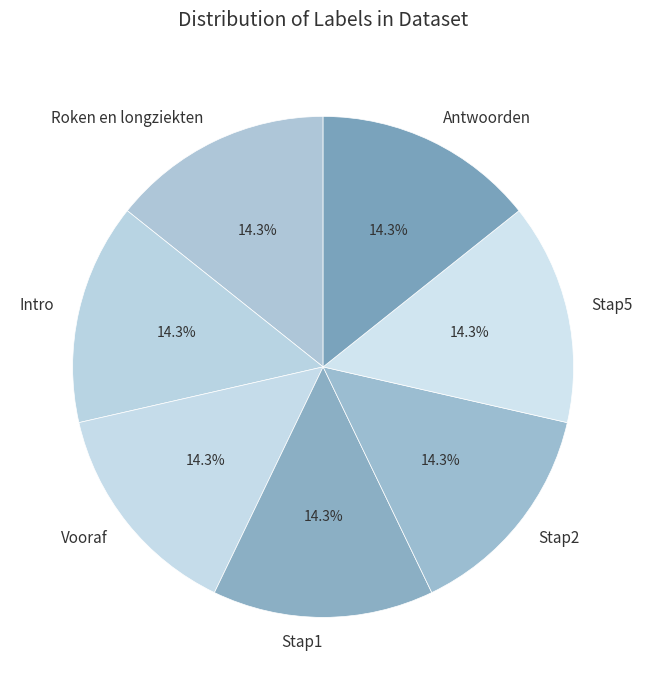

What portion of the pie excludes Vooraf?

85.7%